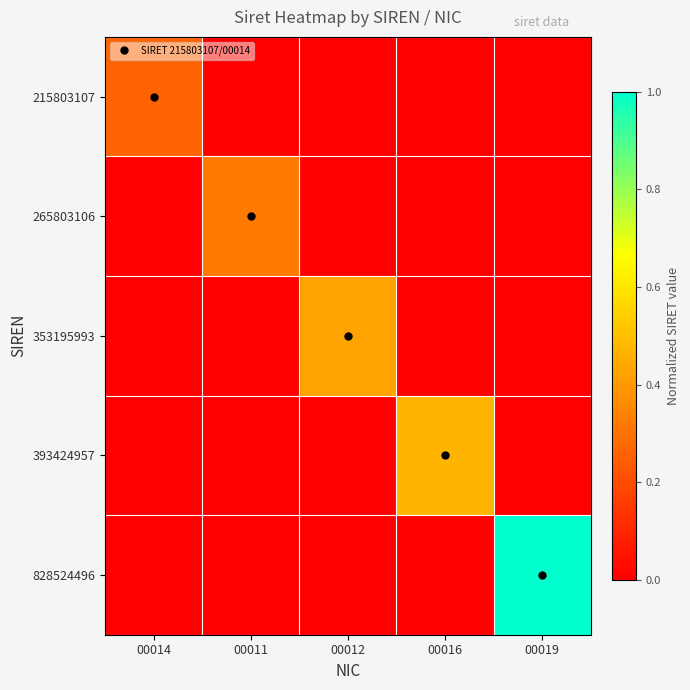

Which label corresponds to the largest value in the chart?

00019